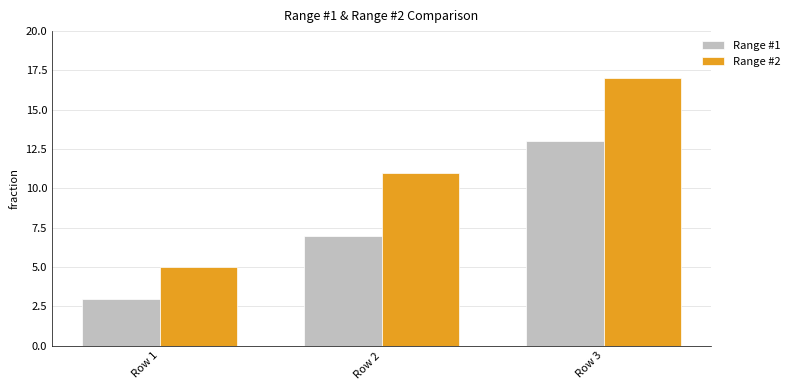

How many groups of bars are there?

3